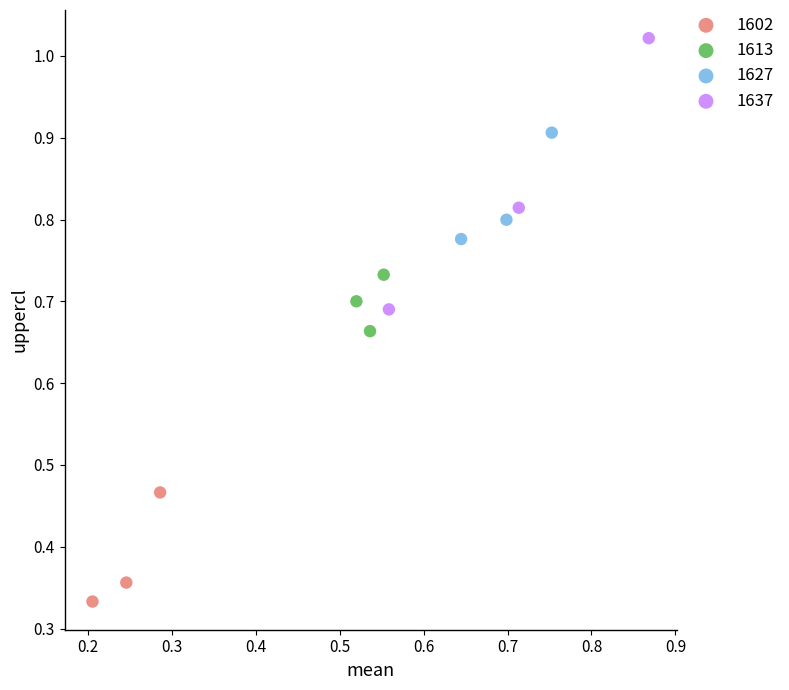

Which series reaches the maximum Y coordinate?

1637